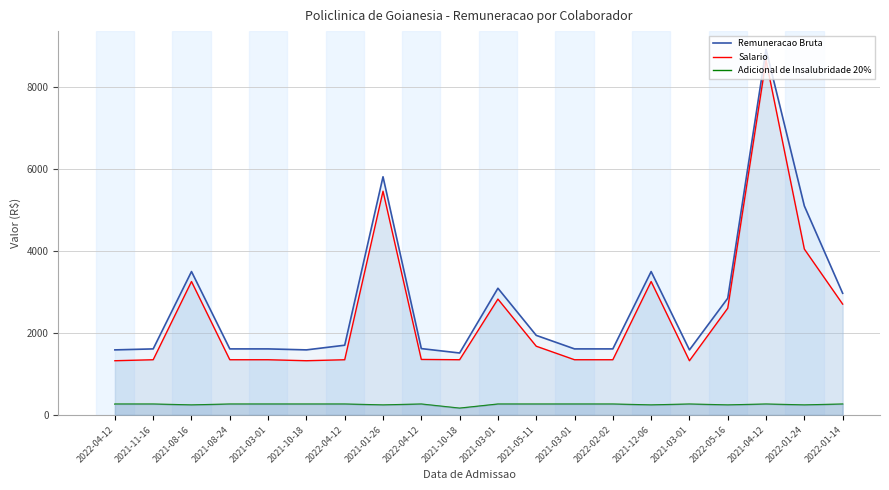

At which category does the chart reach its peak across all series?

2021-04-12